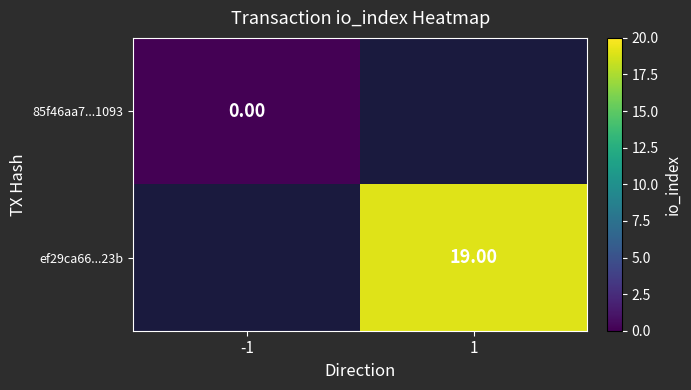

Count the number of categories in the chart.

2